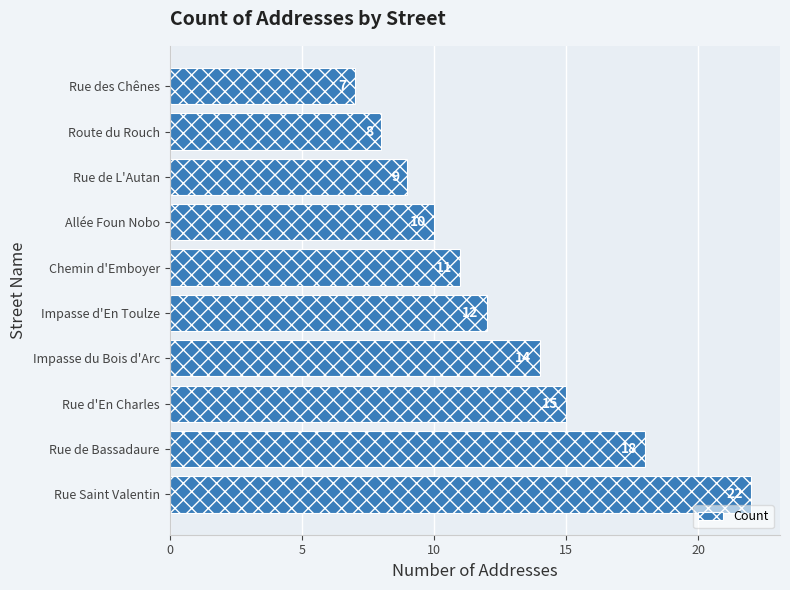

What is the minimum value shown in the chart?

7